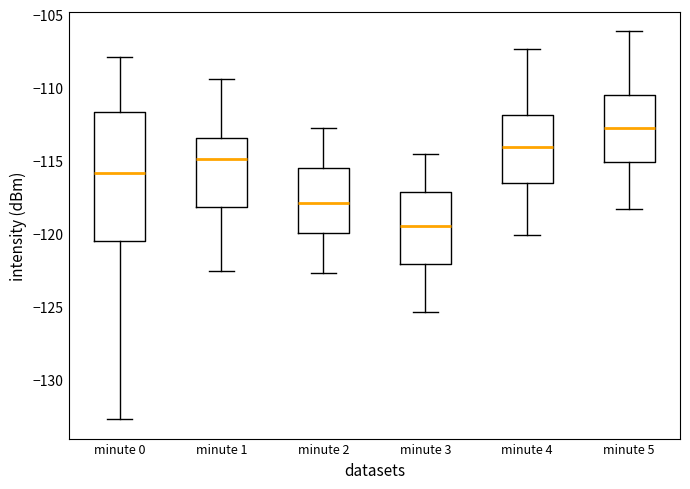

Reading left to right, transcribe this box plot: for each box, give where its median line is, the range the box spans, and where its two whiskers end, as read against the y-axis. The values are not printed on the chart, so give them approximately, as read against the axis.

minute 0: median -116.0, box -120.5 to -111.5, whiskers -132.5 to -108.0
minute 1: median -115.0, box -118.0 to -113.5, whiskers -122.5 to -109.5
minute 2: median -118.0, box -120.0 to -115.5, whiskers -122.5 to -113.0
minute 3: median -119.5, box -122.0 to -117.0, whiskers -125.5 to -114.5
minute 4: median -114.0, box -116.5 to -112.0, whiskers -120.0 to -107.5
minute 5: median -112.5, box -115.0 to -110.5, whiskers -118.5 to -106.0